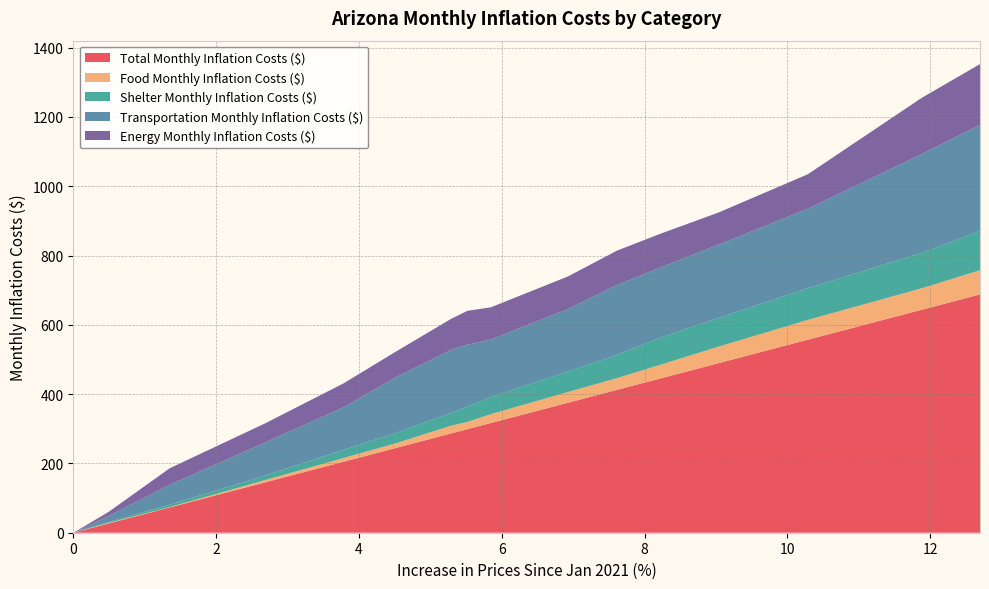

Reading left to right, transcribe all the data shown in this chart.

Total Monthly Inflation Costs ($): 0.0	26.7	73.0	145.3	205.1	244.8	286.6	298.9	316.6	375.1	412.2	445.5	488.9	557.0	643.4	687.6
Food Monthly Inflation Costs ($): 0.0	1.6	1.1	6.5	10.7	13.6	22.5	20.7	25.5	31.0	33.8	39.5	47.6	57.1	62.0	69.8
Shelter Monthly Inflation Costs ($): 0.0	3.1	6.9	13.3	23.7	29.8	37.4	43.9	49.7	59.3	67.2	78.3	82.9	91.7	102.2	113.3
Transportation Monthly Inflation Costs ($): 0.0	16.9	57.4	95.2	123.0	160.8	181.1	179.3	165.7	180.1	201.5	202.6	211.1	229.0	285.1	306.5
Energy Monthly Inflation Costs ($): 0.0	12.0	47.6	55.2	69.0	74.4	89.9	97.7	93.0	94.1	99.3	97.3	92.9	99.6	162.1	175.2